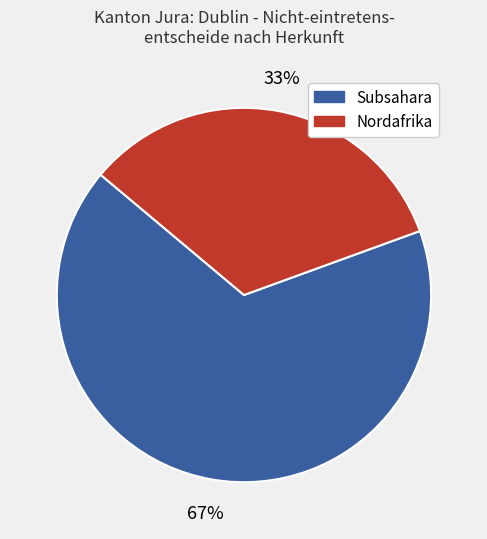

What is the ratio of the value at Subsahara to the value at Nordafrika?

2.0